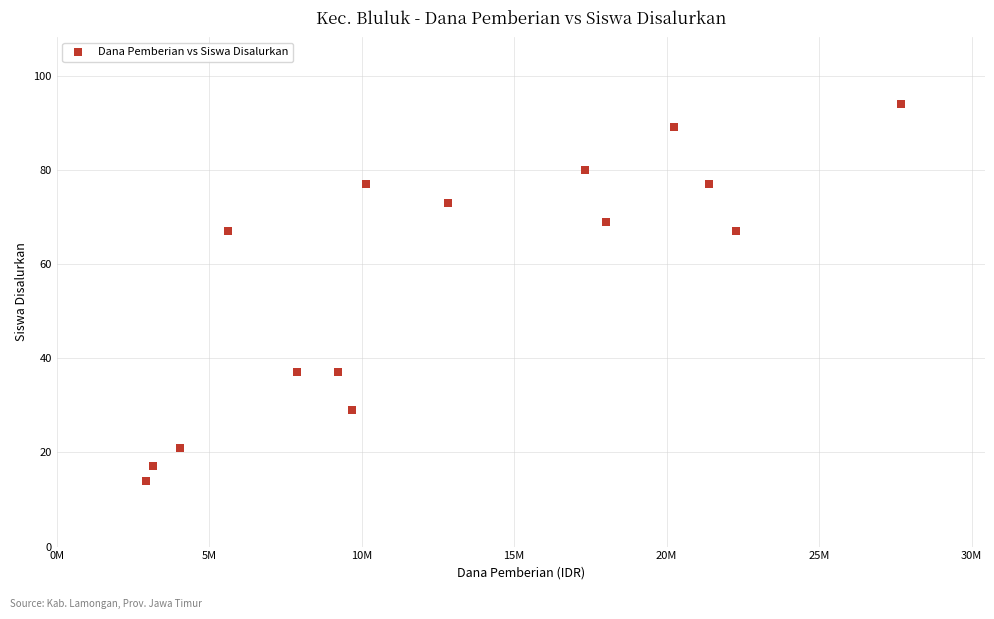

What is the range of X values (max minus min)?

24750000